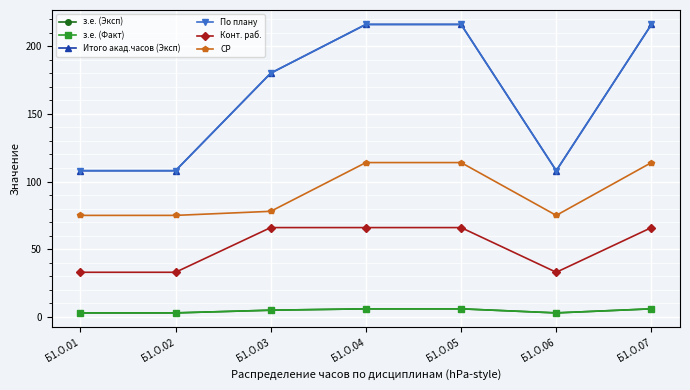

Does the chart have visible grid lines?

Yes